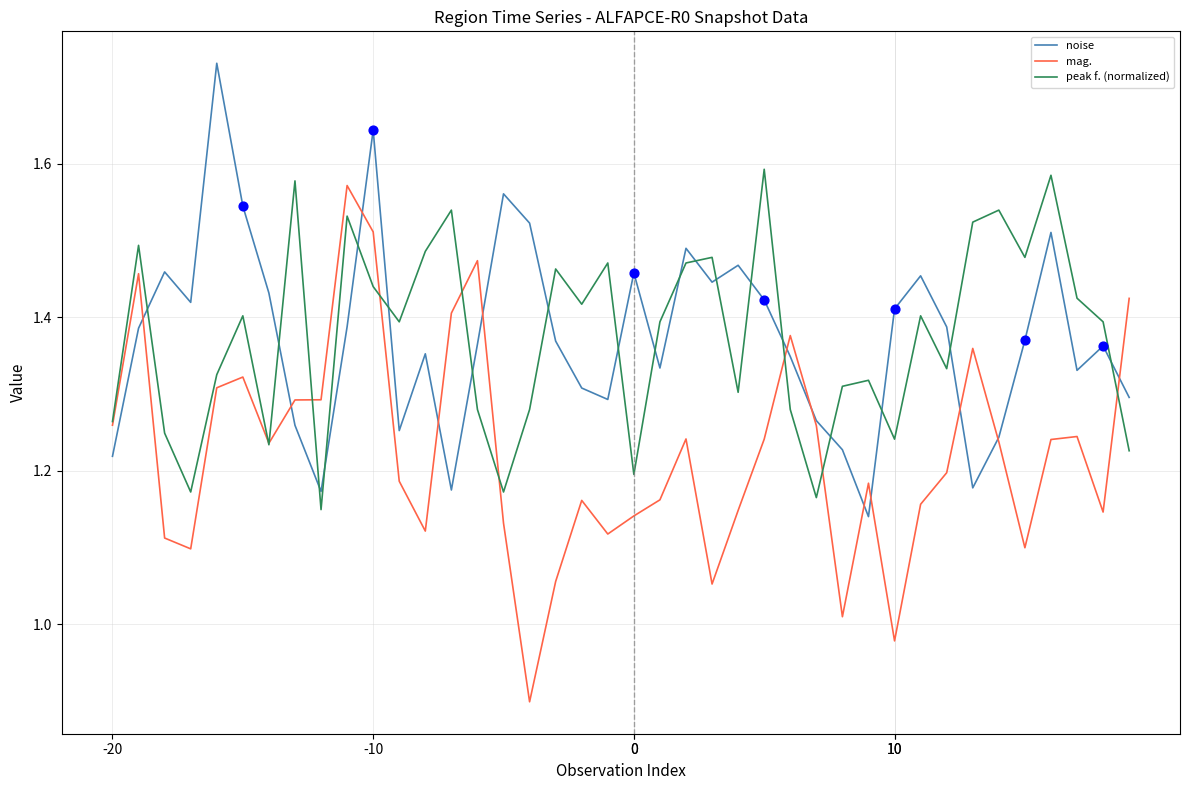

Which series has the widest spread of values?

mag.